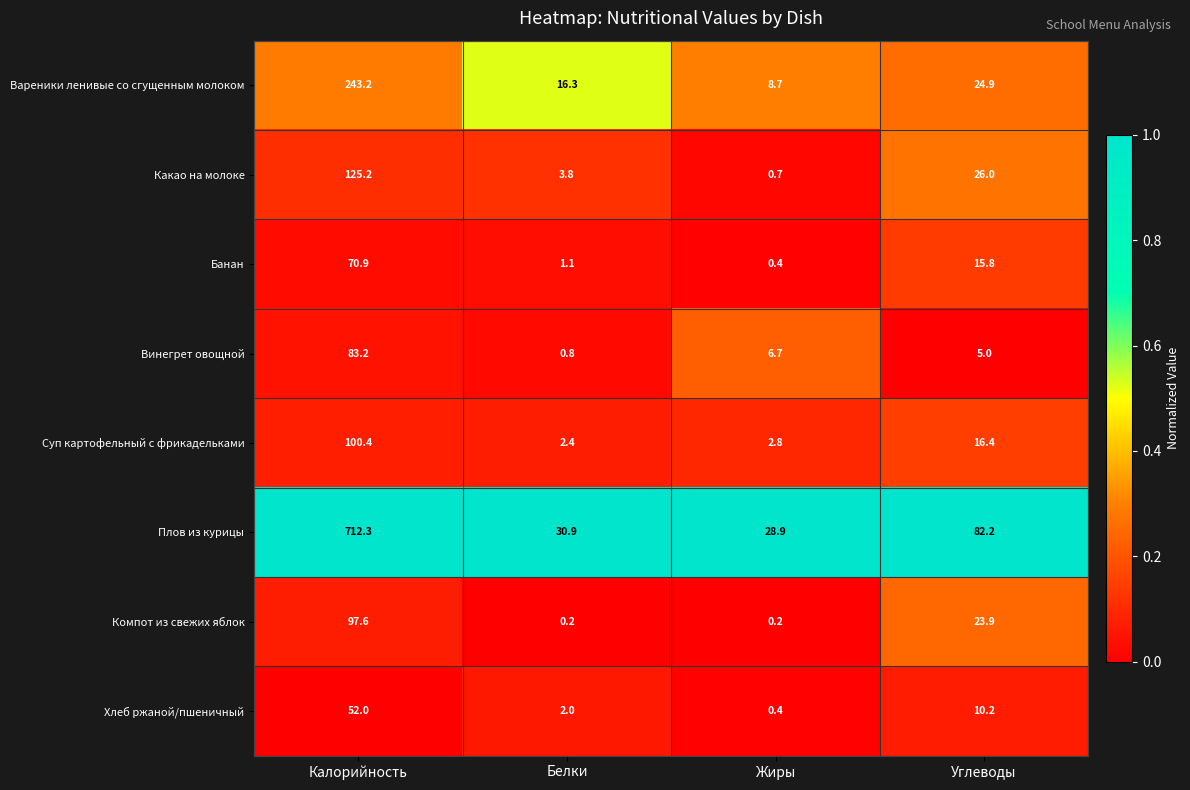

The Плов из курицы series shows 712.3 at Калорийность. True or false?

True